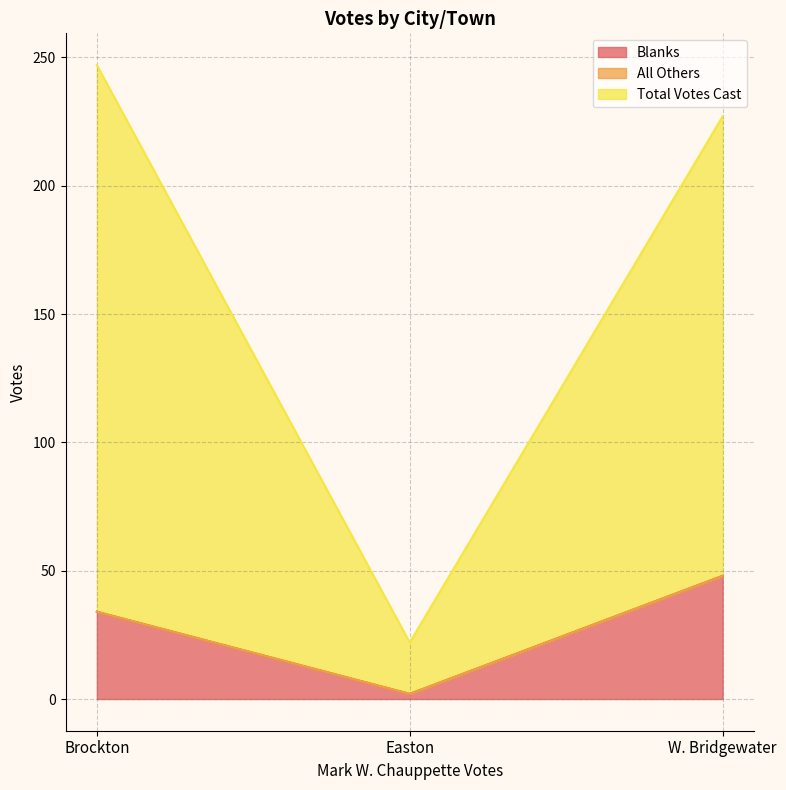

The Total Votes Cast series shows 128 at W. Bridgewater. True or false?

False